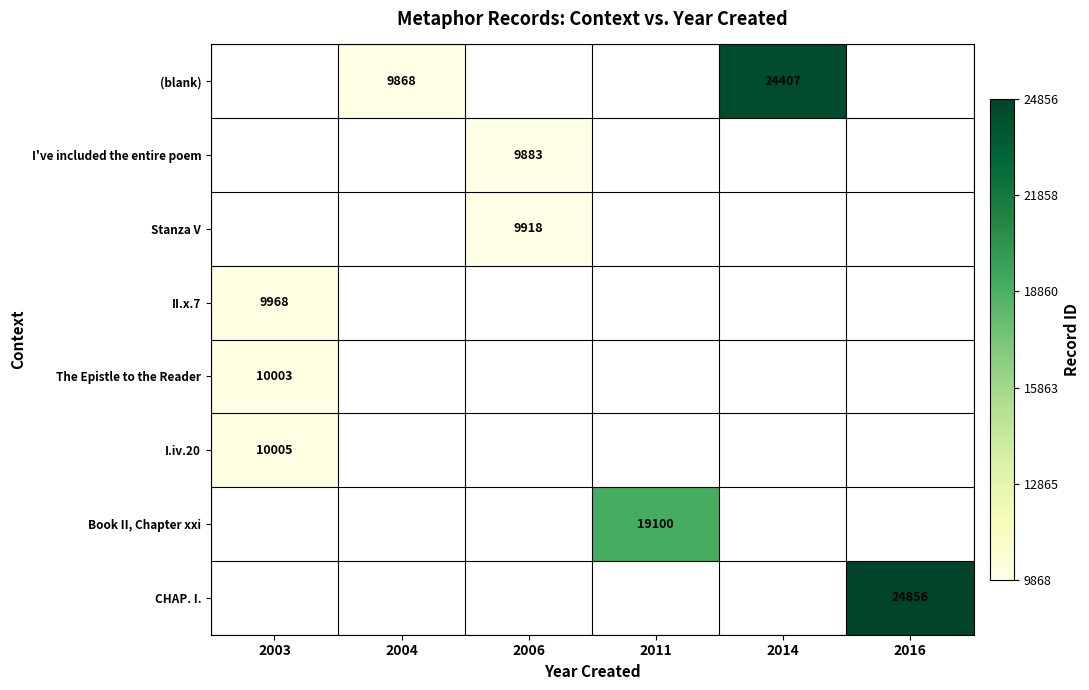

Count the number of data series in this chart.

8